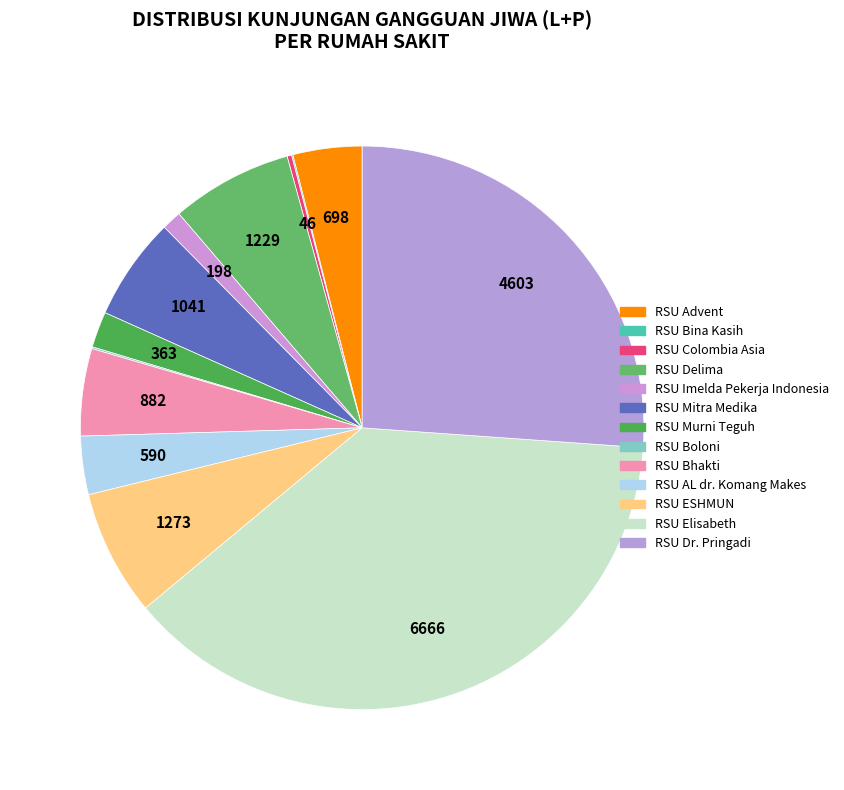

To the nearest percent, what portion does RSU Bhakti represent?

5%